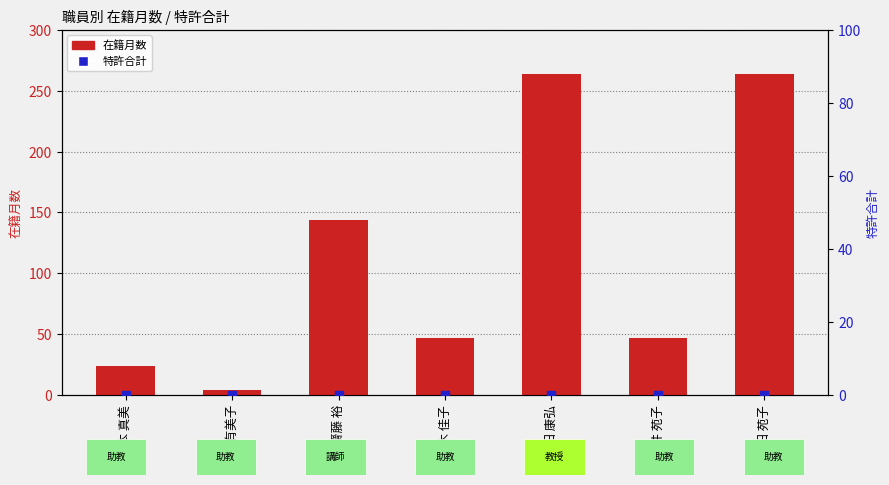

Which series has the largest total across all categories?

在籍月数